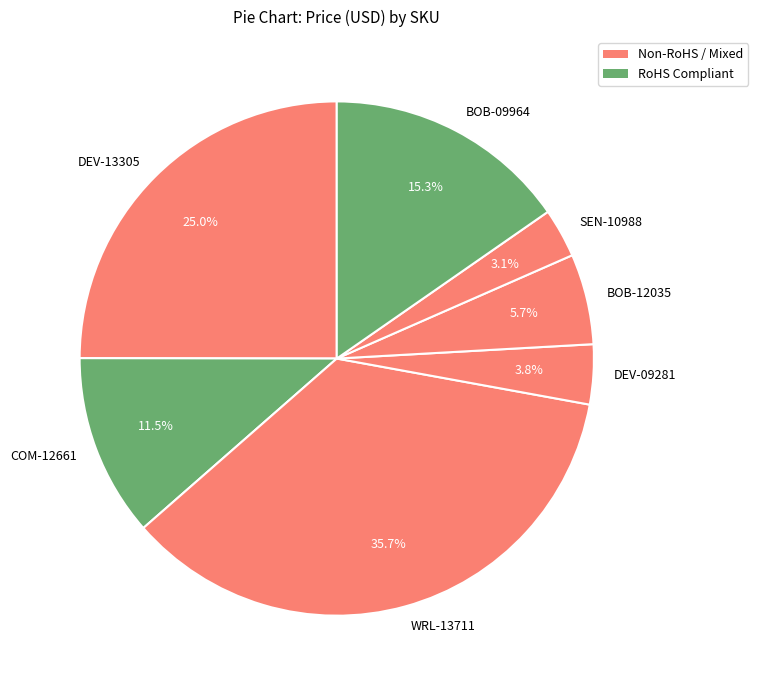

How much of the chart is everything except DEV-13305?

75.0%